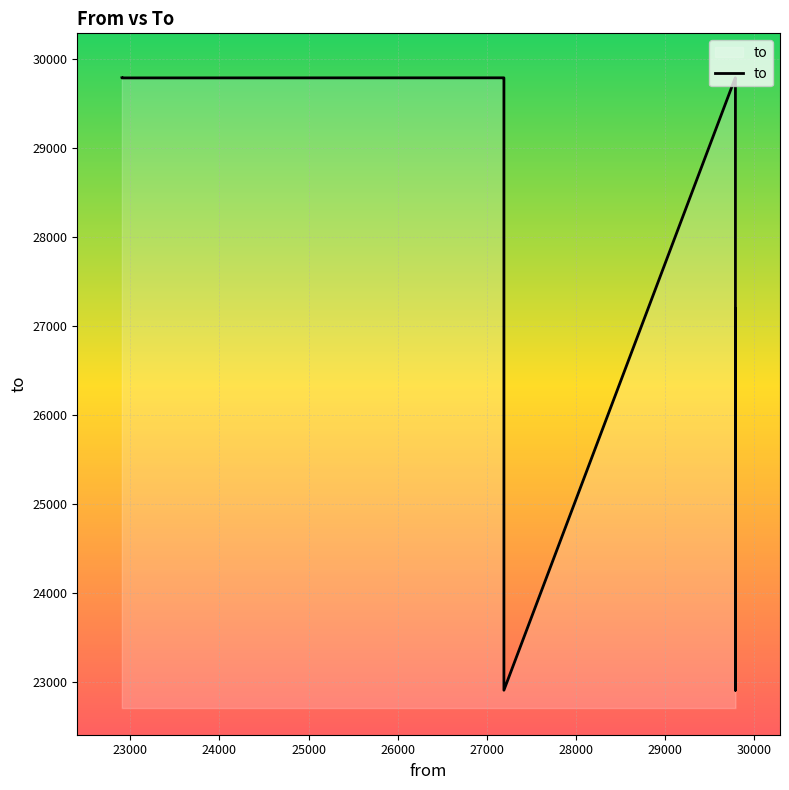

What is the sum of all values?

281507